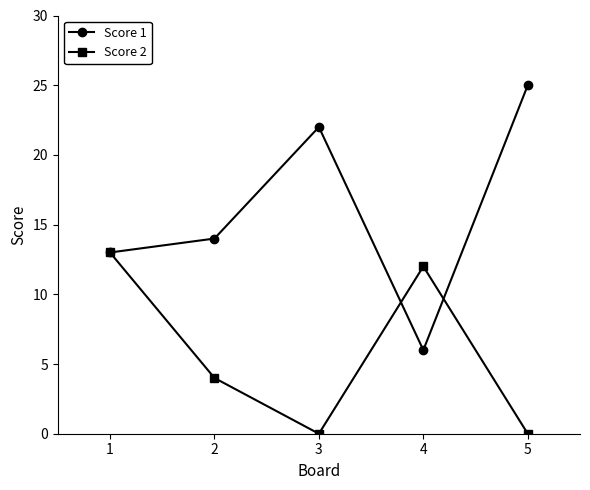

At which label does Score 1 reach its minimum?

4